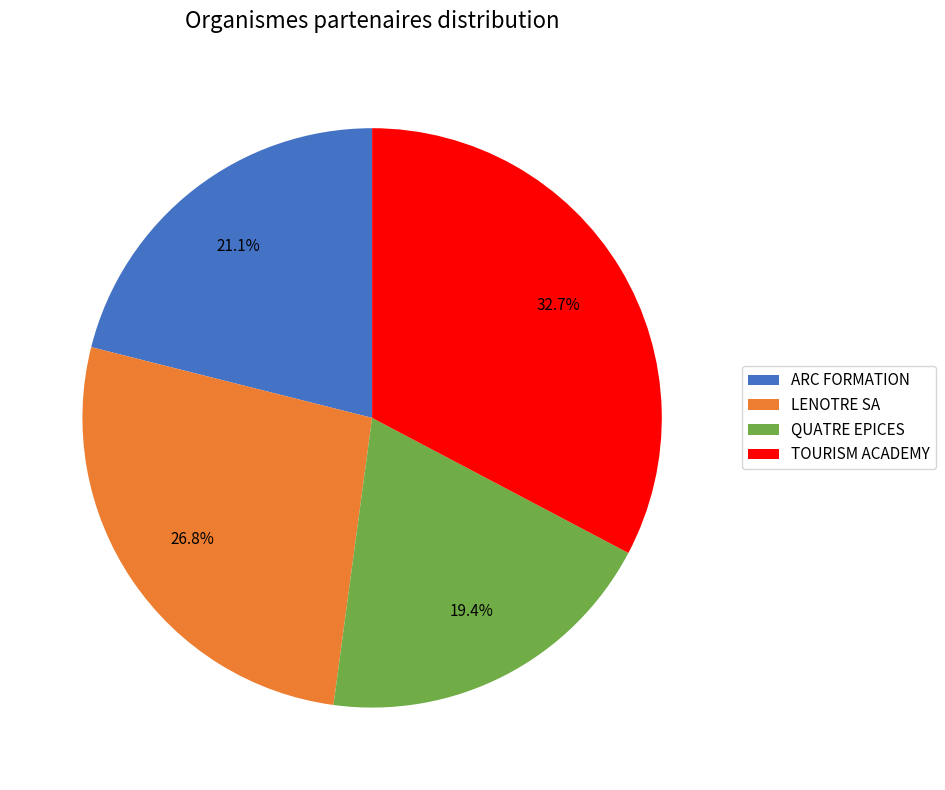

Which has a higher value, ARC FORMATION or QUATRE EPICES?

ARC FORMATION